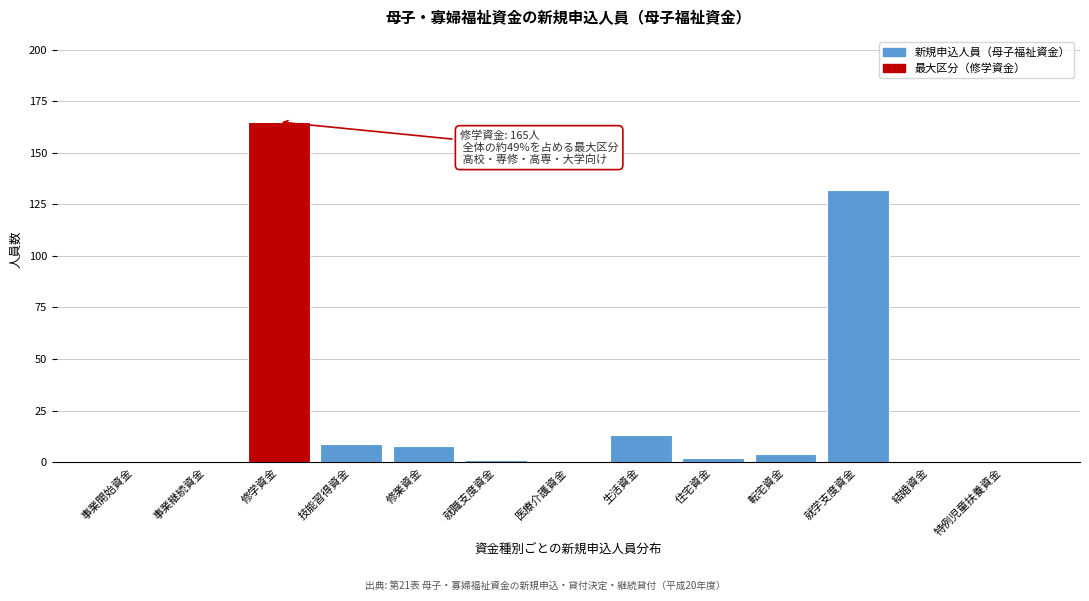

Reading left to right, list all the values displayed in this chart.

事業開始資金=0	事業継続資金=0	修学資金=165	技能習得資金=9	修業資金=8	就職支度資金=1	医療介護資金=0	生活資金=13	住宅資金=2	転宅資金=4	就学支度資金=132	結婚資金=0	特例児童扶養資金=0